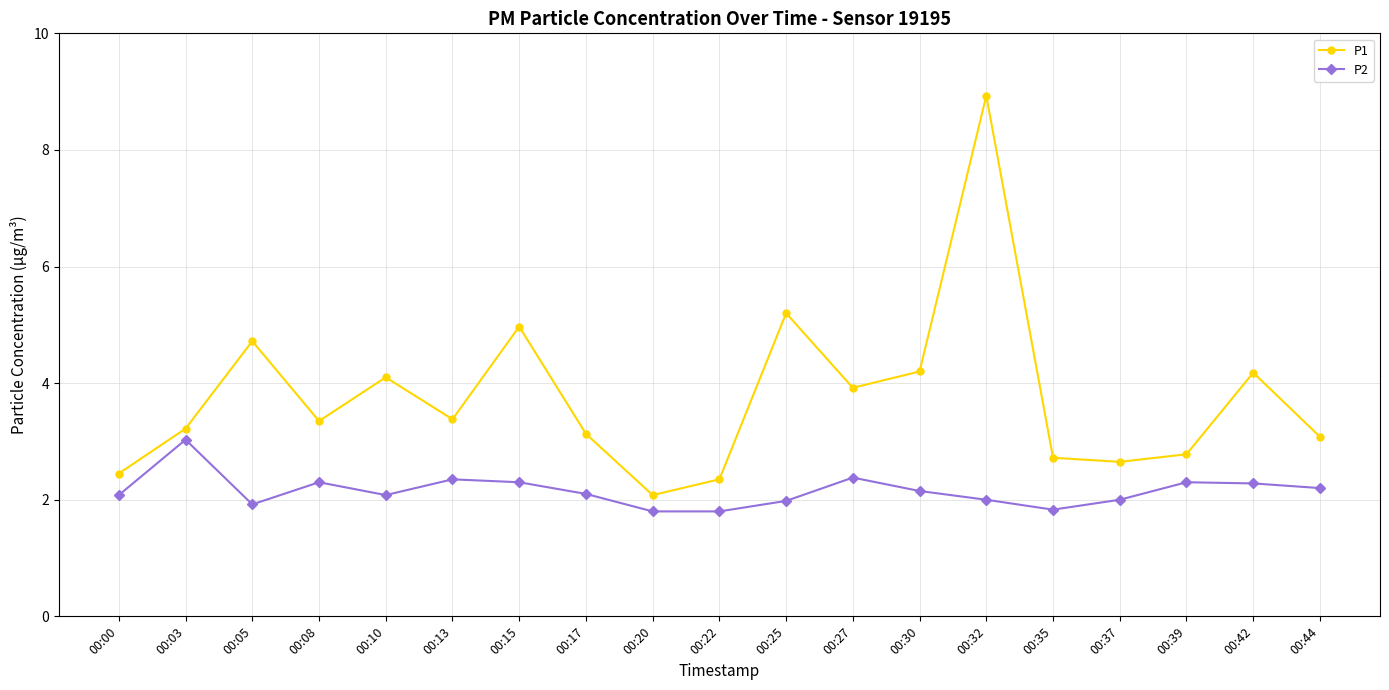

At 00:20, list the series in order from smallest to largest.

P2, P1